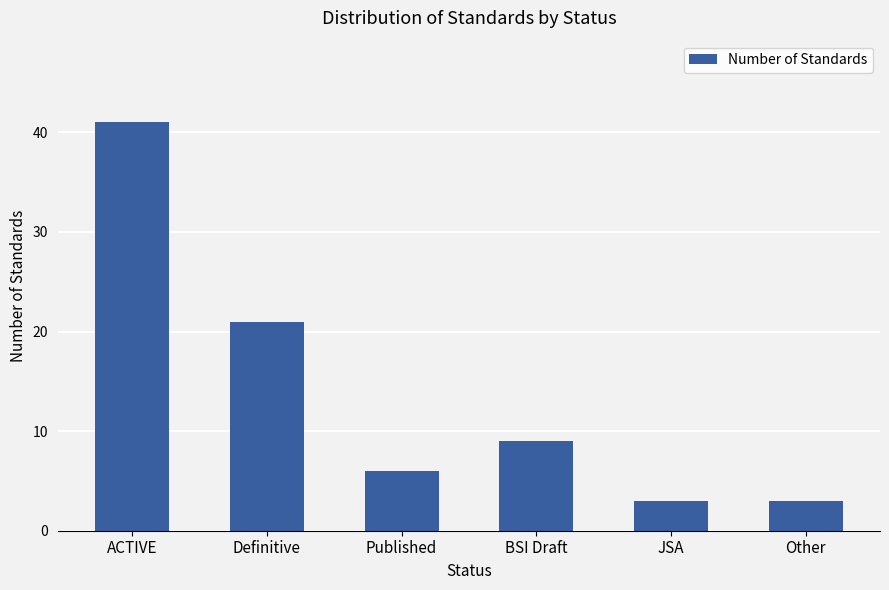

Reading right to left, list all the values displayed in this chart.

3	3	9	6	21	41